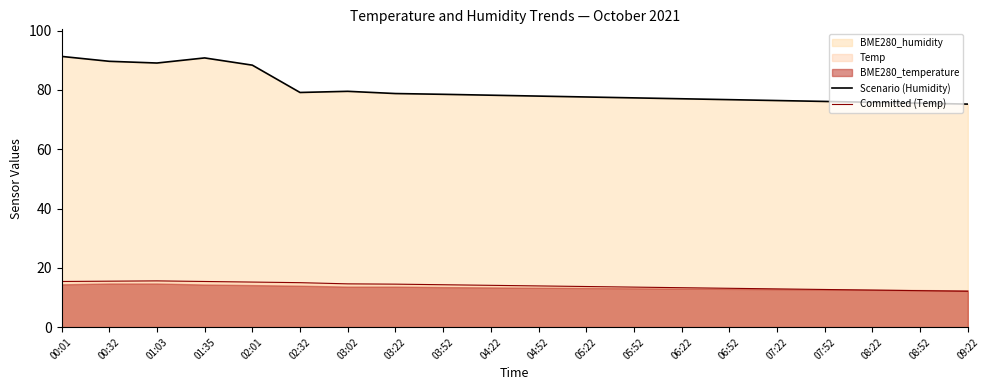

Rank the categories by Committed (Temp) value from highest to lowest.

01:03, 00:32, 00:01, 01:35, 02:01, 02:32, 03:02, 03:22, 03:52, 04:22, 04:52, 05:22, 05:52, 06:22, 06:52, 07:22, 07:52, 08:22, 08:52, 09:22